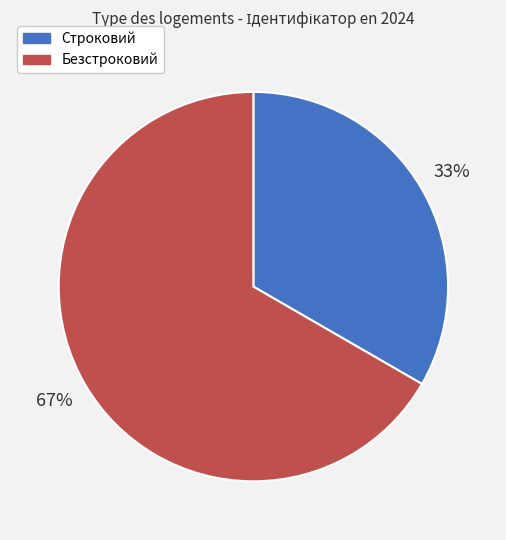

Count the number of slices in the pie.

2